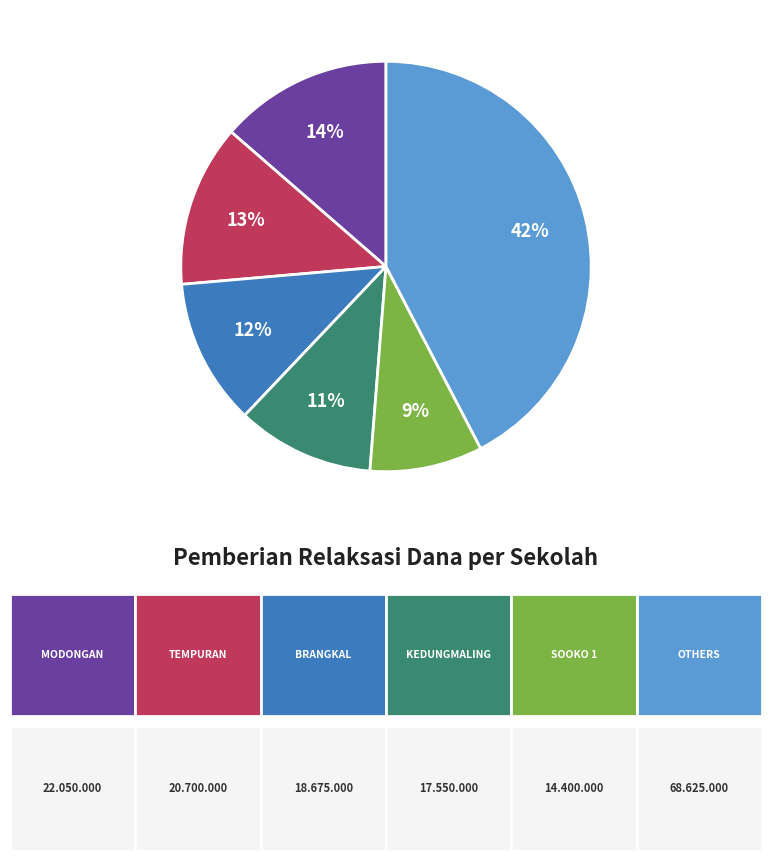

To the nearest percent, what is the difference between the largest and smallest slice percentages?

33%